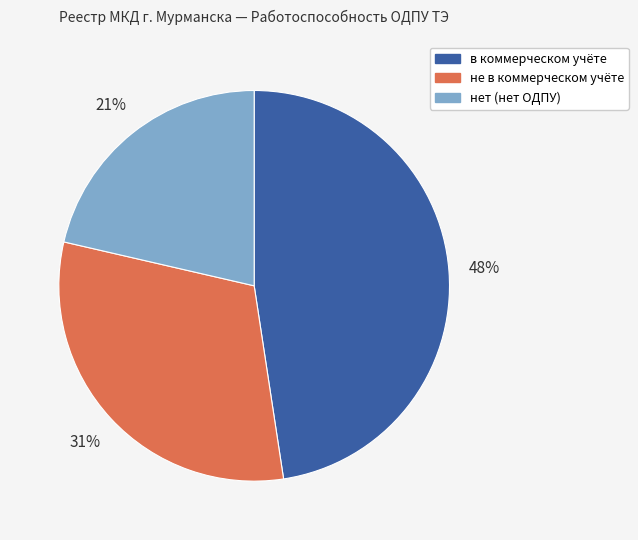

What is the largest slice in the pie chart?

в коммерческом учёте